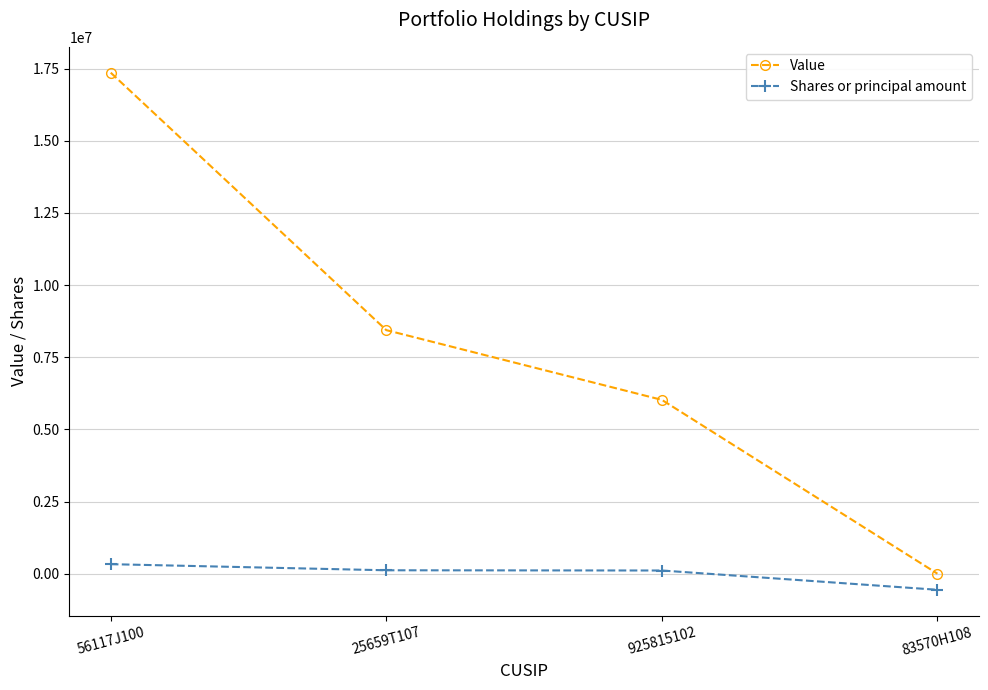

What is the maximum value for Value?

17358000